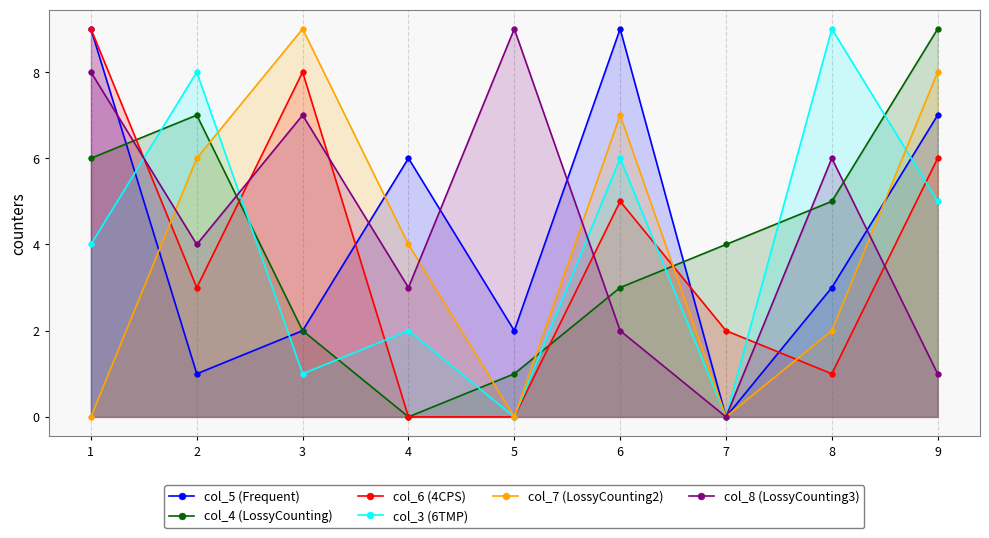

What is the greatest value displayed?

9